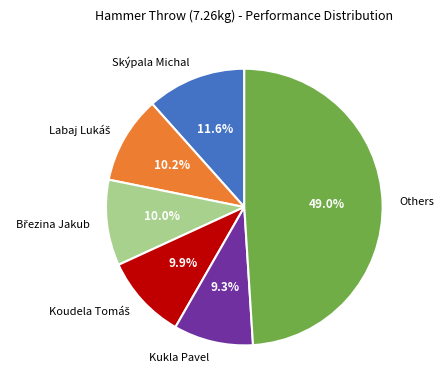

Which category has the smallest portion of the pie?

Kukla Pavel